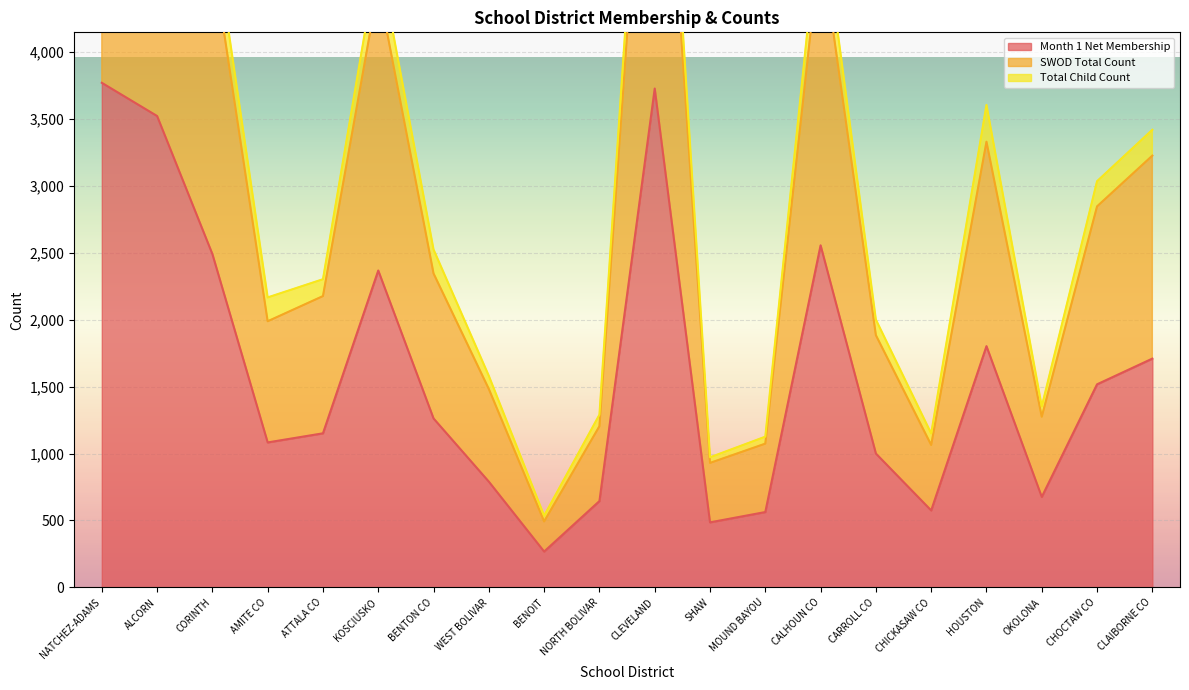

What is the label of the 18th point from the left?

OKOLONA